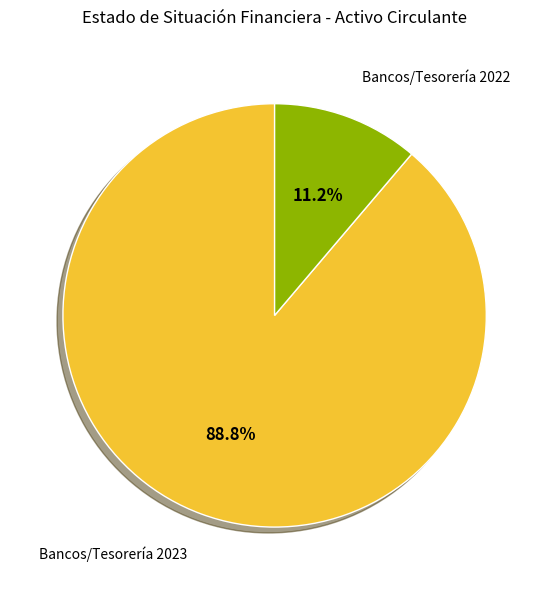

Is there any slice that represents more than half of the pie?

Yes